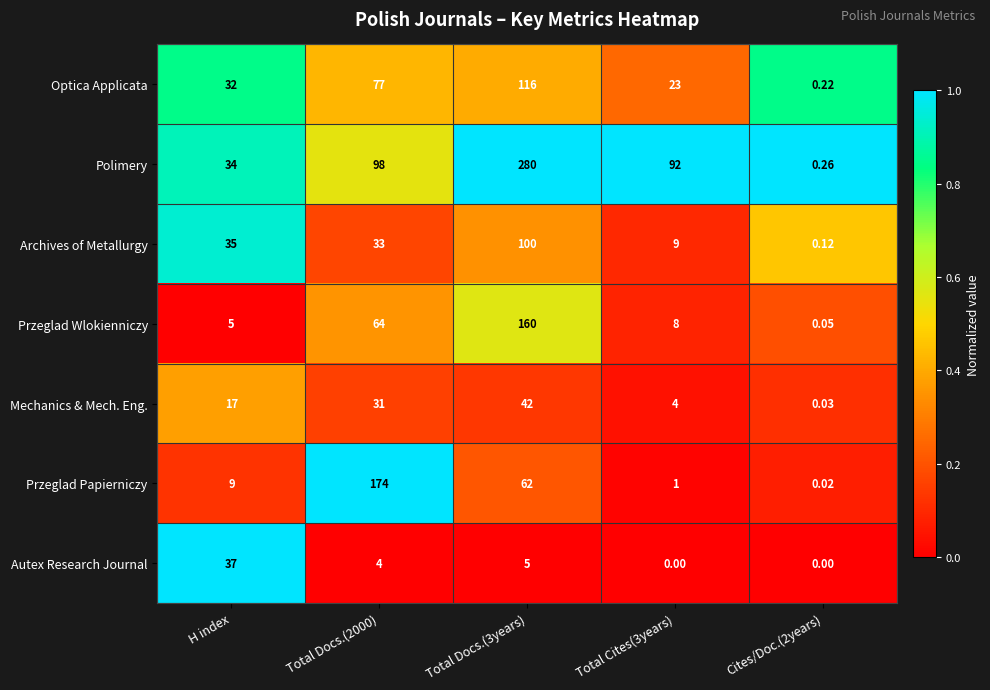

Which series changed the most between Total Docs.(2000) and Total Cites(3years)?

Przeglad Papierniczy